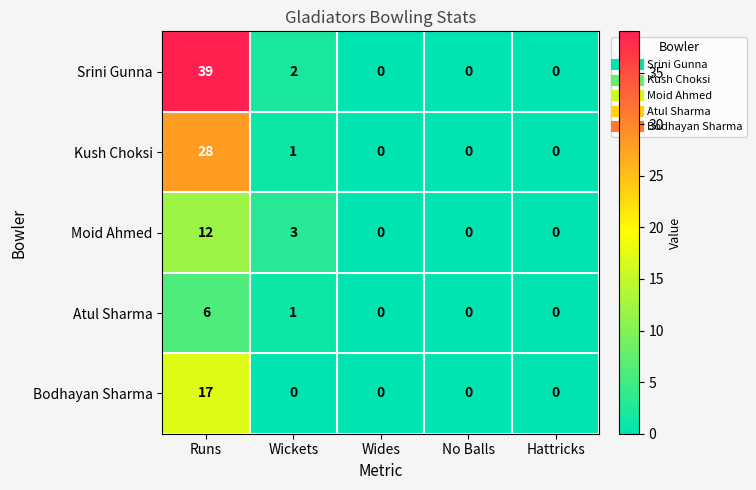

Count the number of data series in this chart.

5